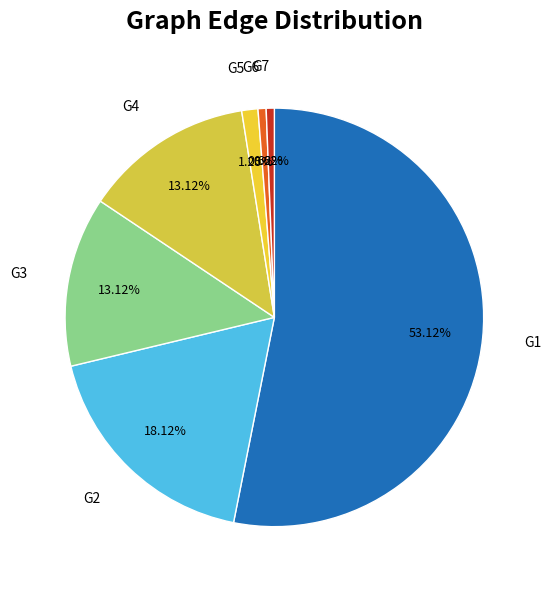

To the nearest percent, what is the average slice percentage?

14%